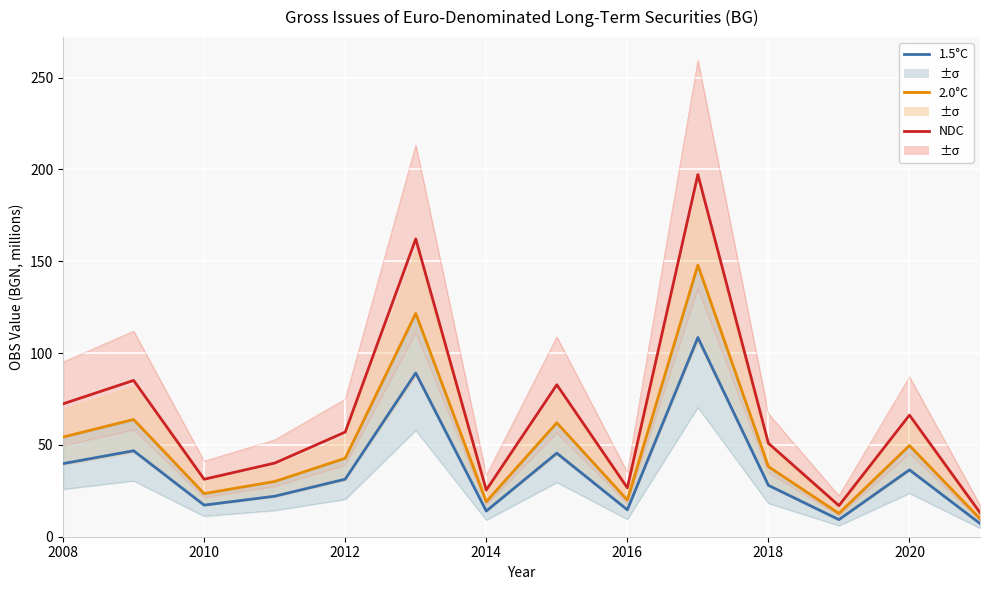

At 2016, list the series in order from smallest to largest.

1.5°C, 2.0°C, NDC